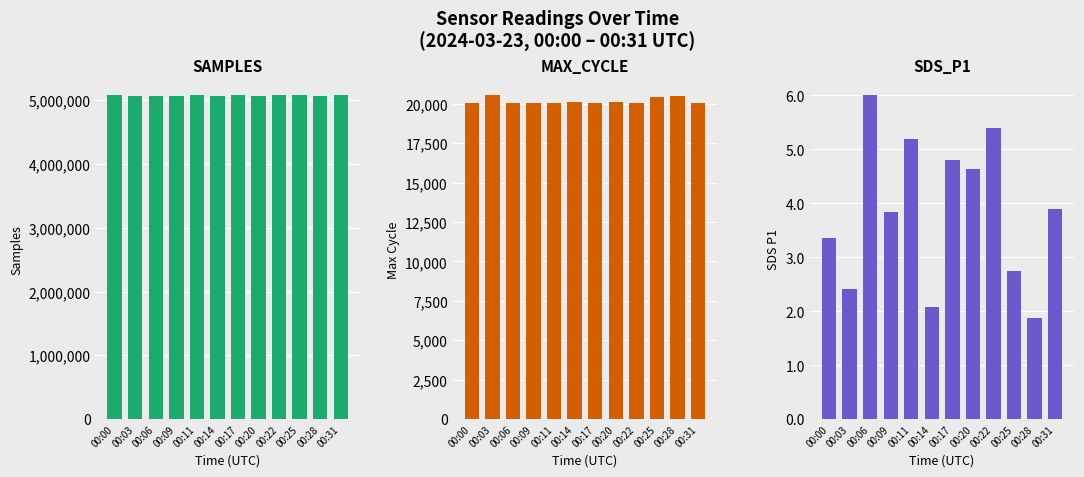

What is the difference between the second highest and minimum values in the Samples series?

13999.0